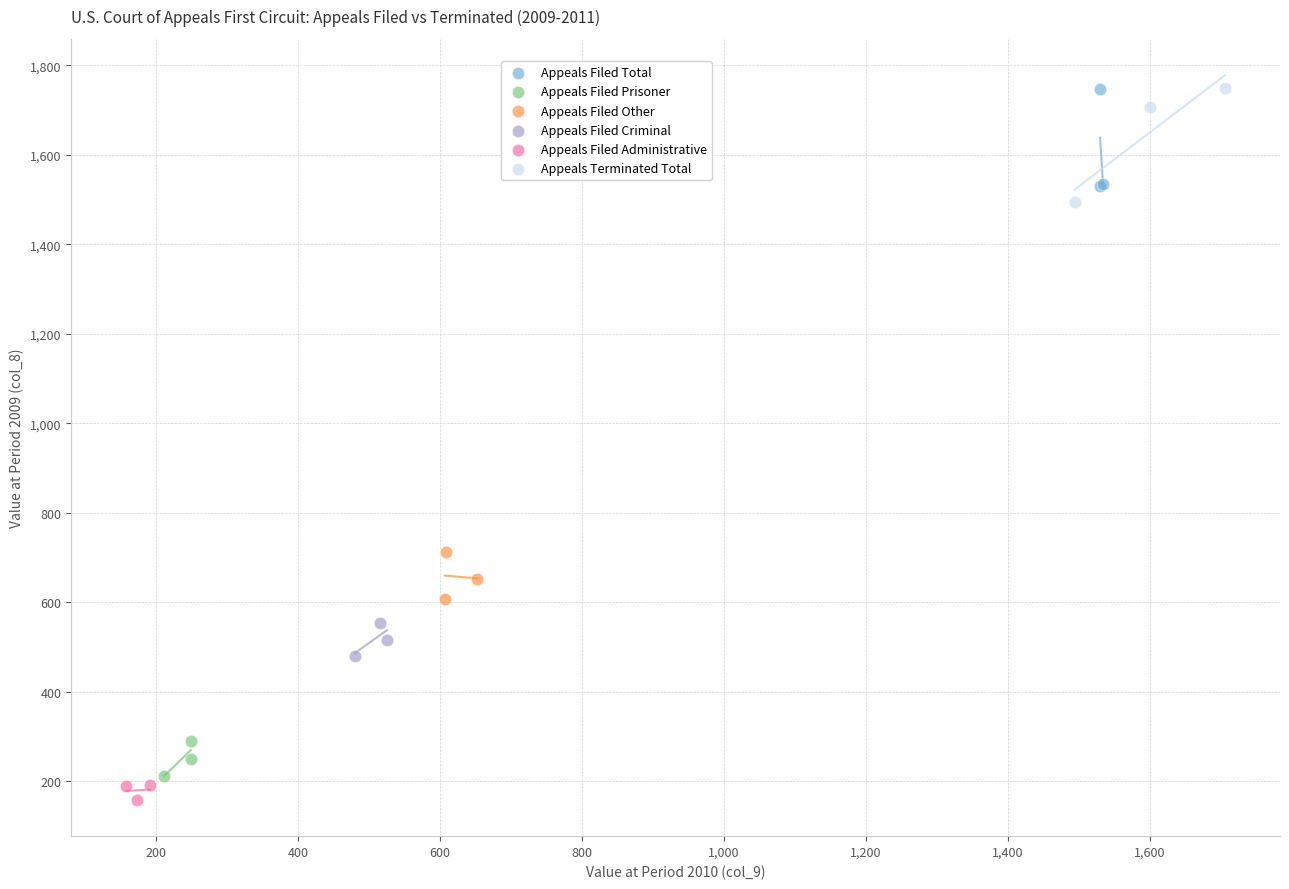

Which series reaches the minimum Y coordinate?

Appeals Filed Administrative